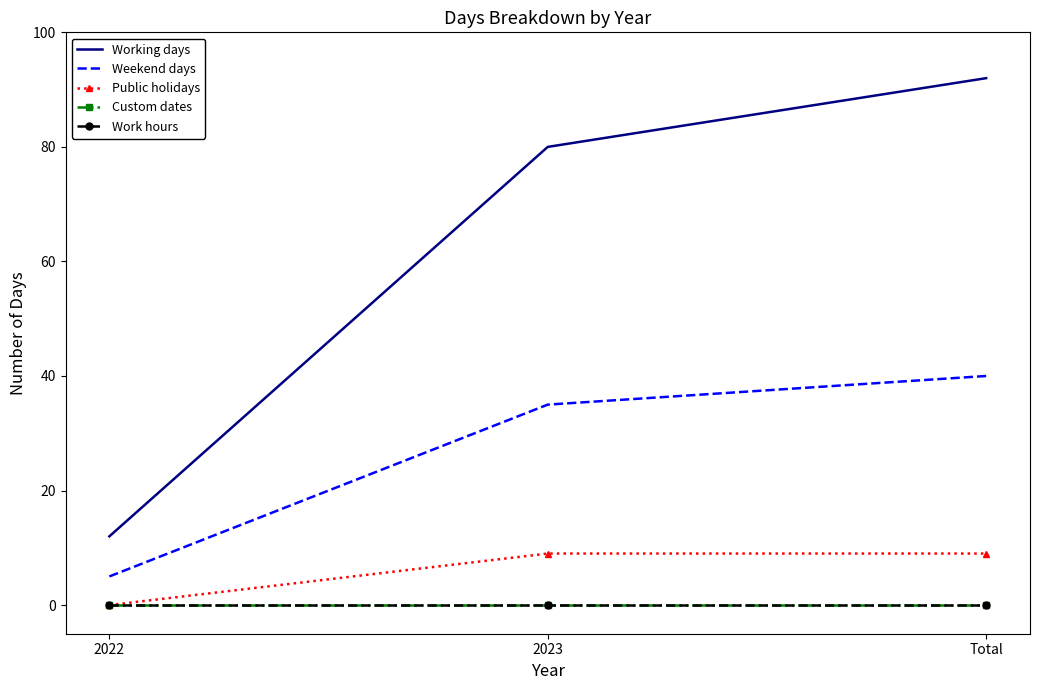

How many data points in Working days are less than 80?

1